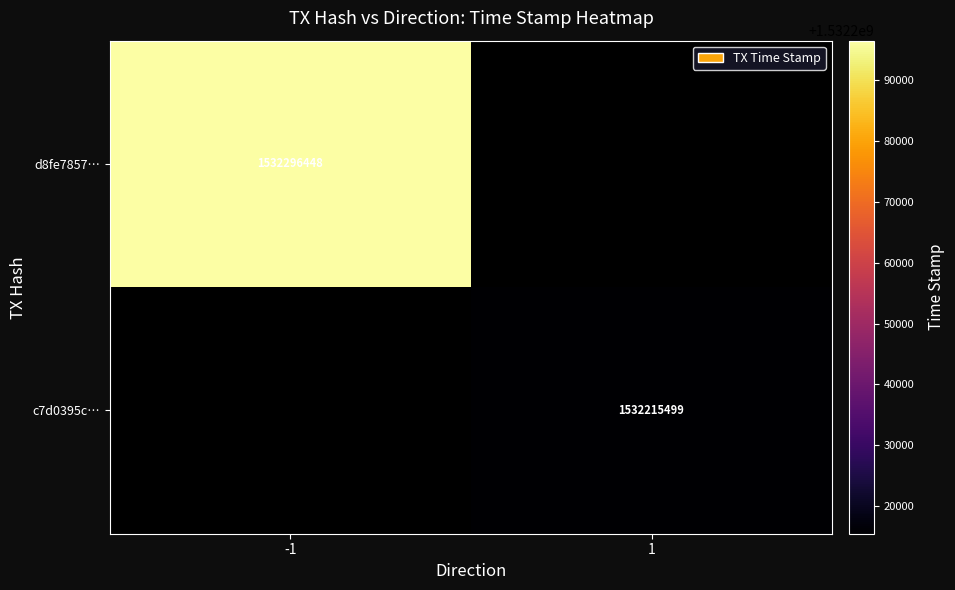

Count the number of categories in the chart.

2